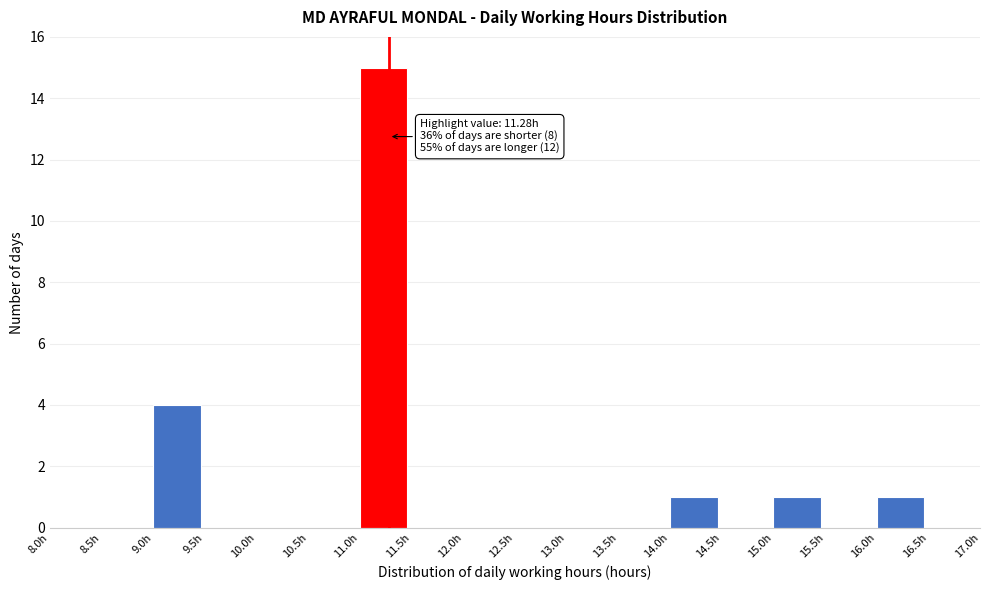

Which range on the x-axis has the tallest bar?

11.0 to 11.5